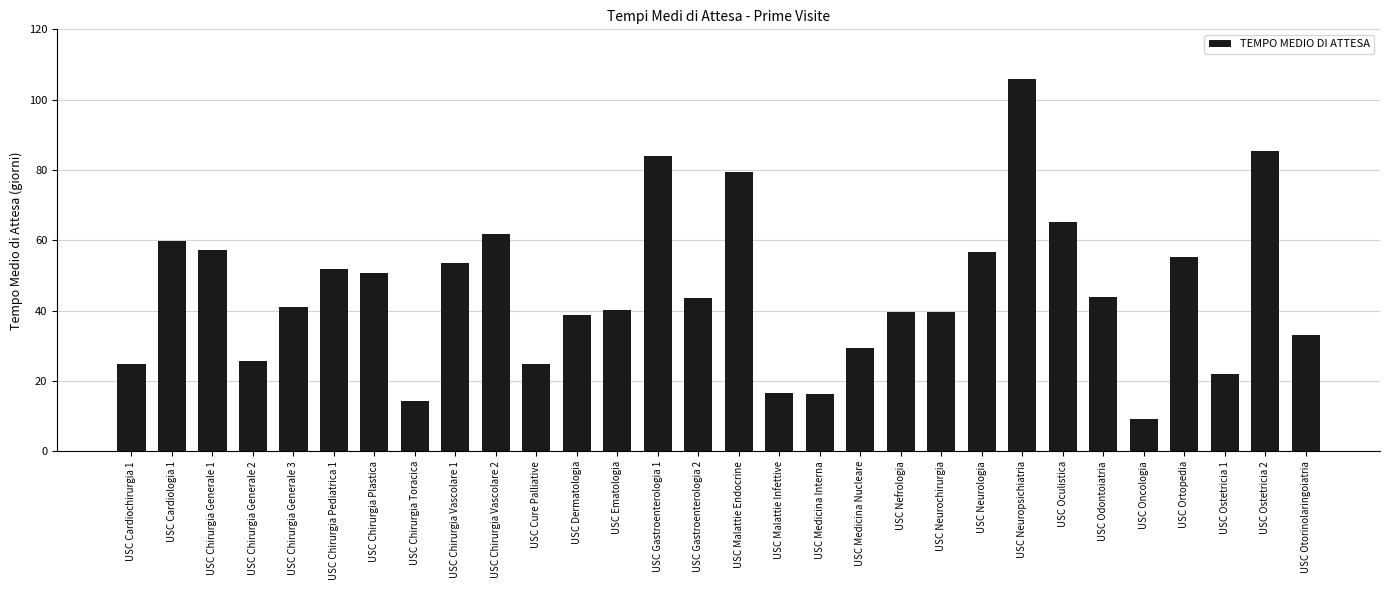

How many bars are there in total?

30